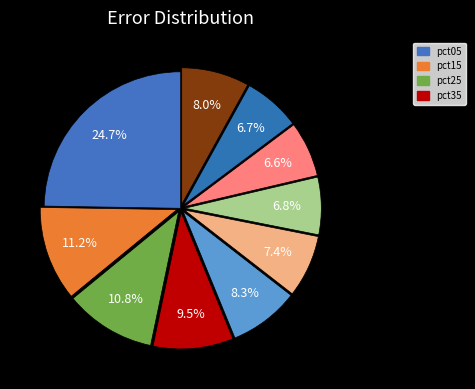

Count the number of slices in the pie.

10